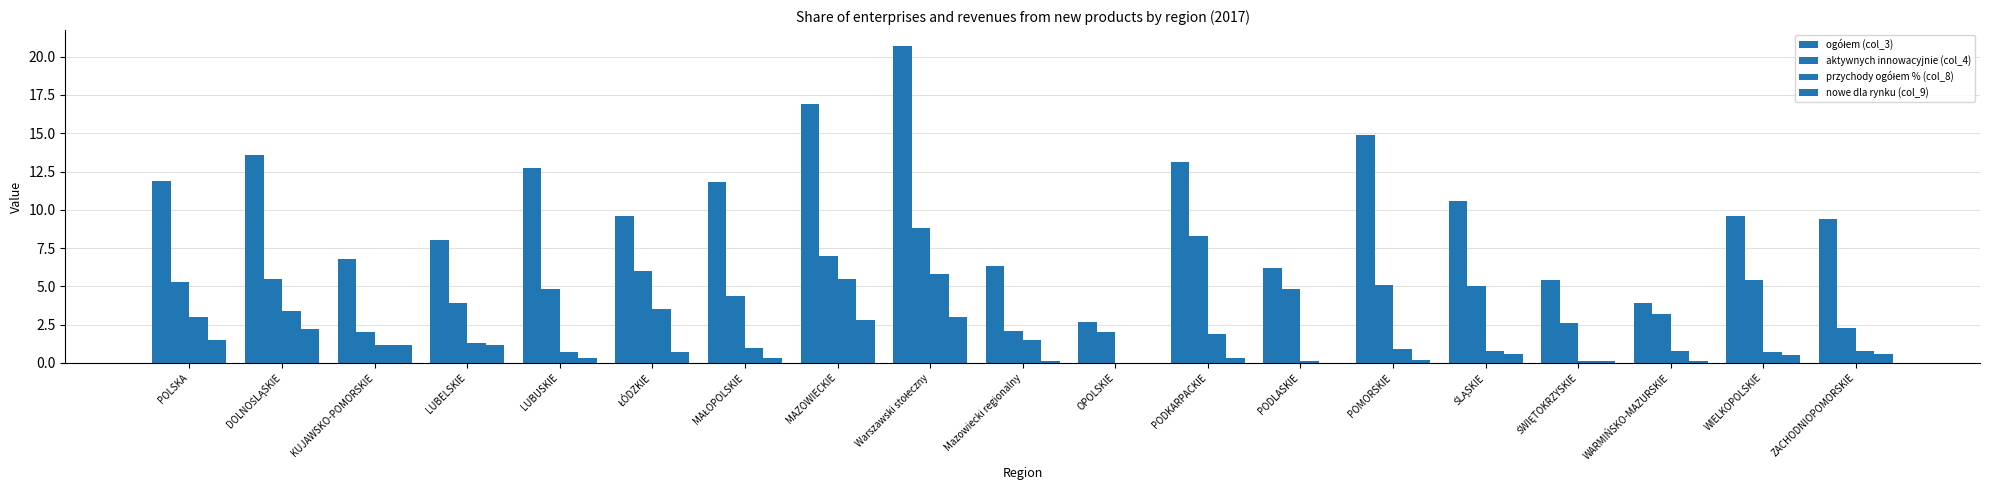

What is the difference between the maximum and minimum values in the przychody ogółem % (col_8) series?

5.8